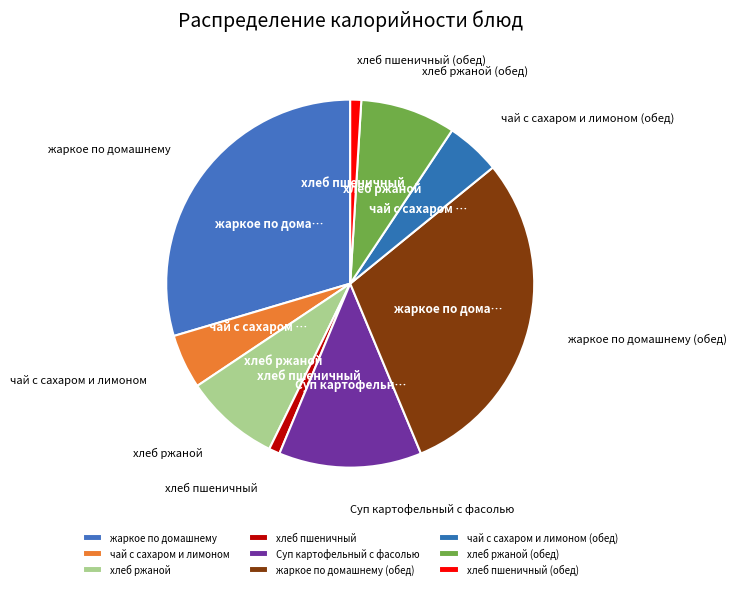

Is it true that хлеб ржаной (обед) is 8% of the pie?

True